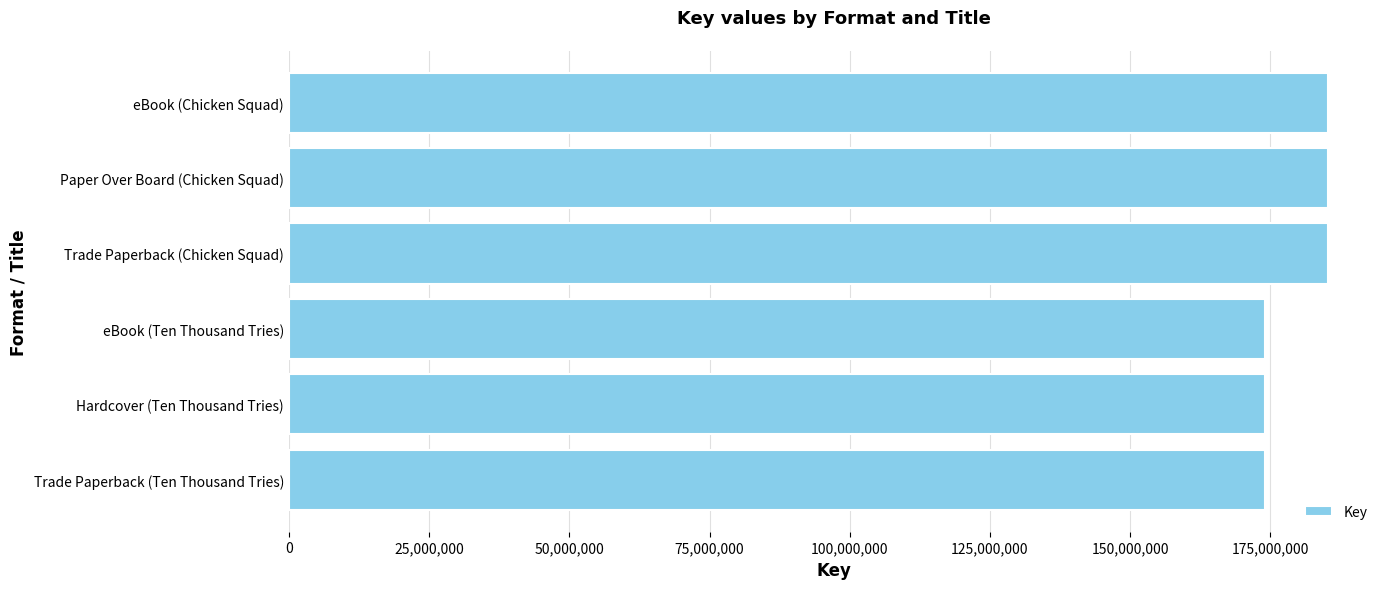

The value at Trade Paperback (Chicken Squad) is 185265227. True or false?

True